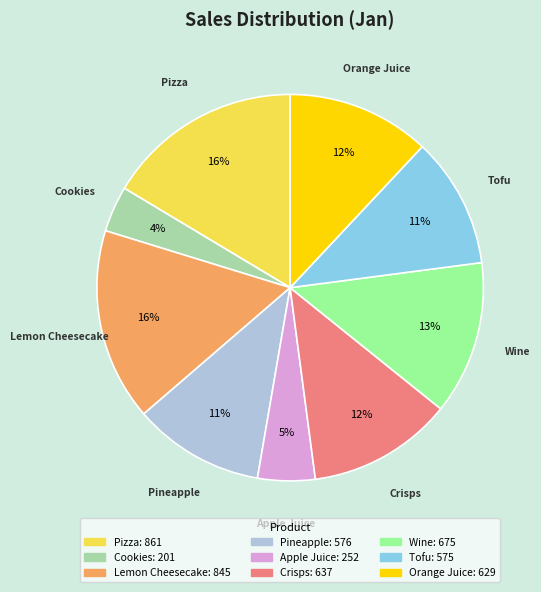

What percentage is the Orange Juice slice, to the nearest percent?

12%